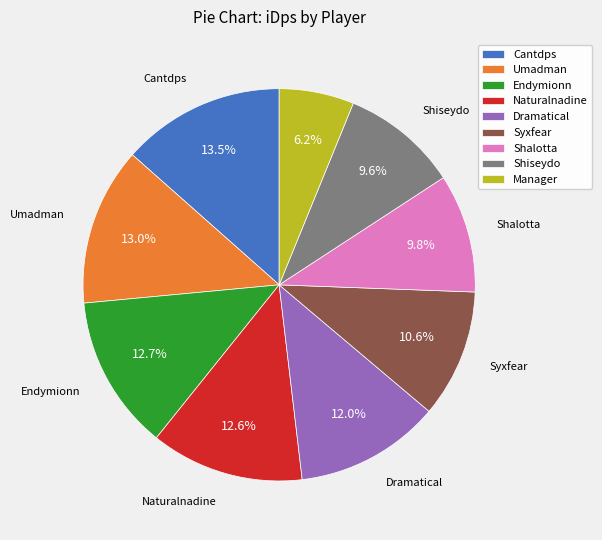

Count the number of slices in the pie.

9